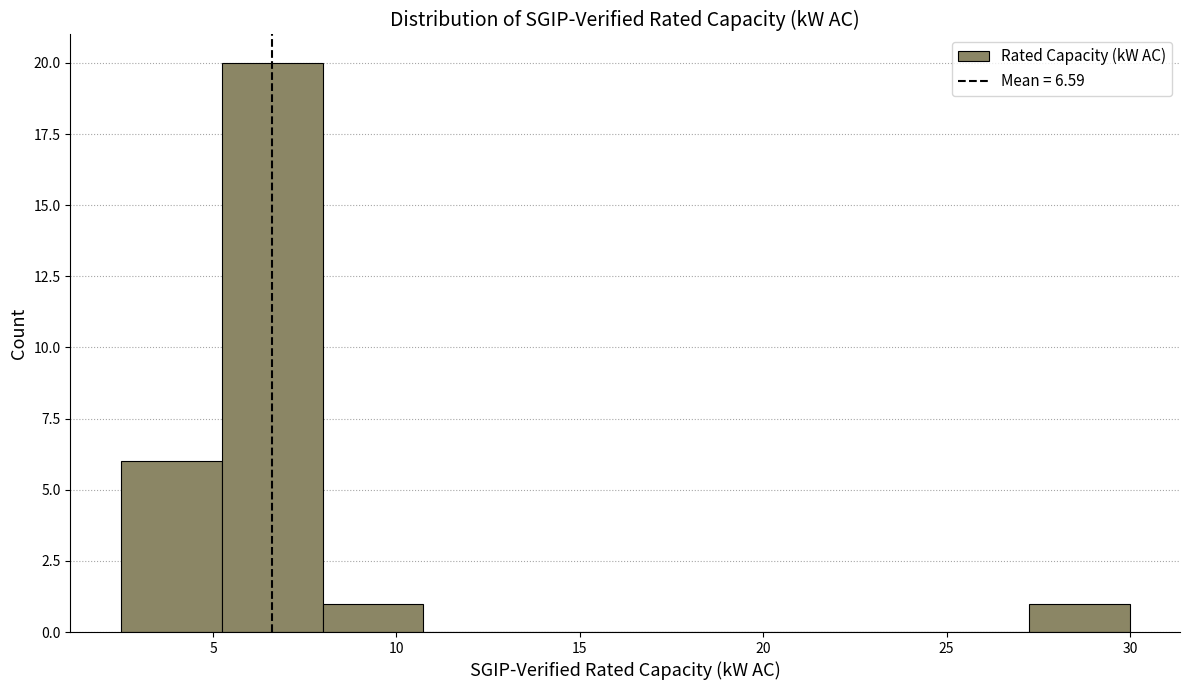

How tall is the bar that spans 2.5 to 5.0 on the x-axis? Neither the bar edges nor the heights are printed on the chart, so give them approximately, as read against the axes.

6